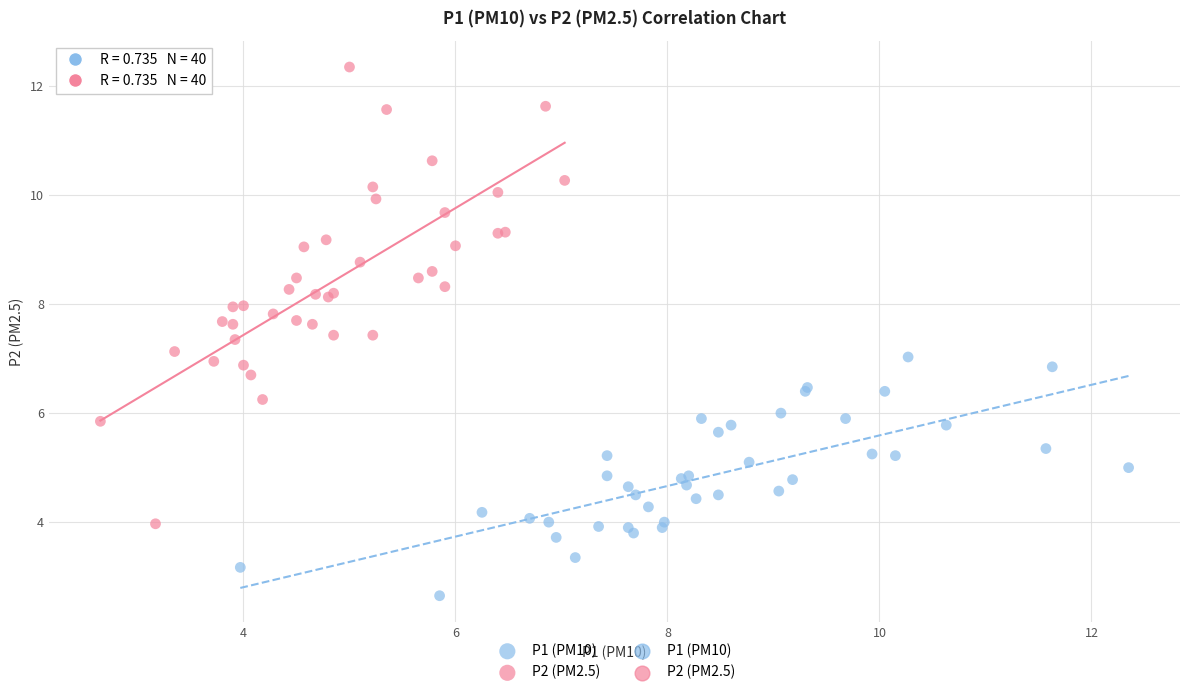

Which series reaches the maximum Y coordinate?

P2 (PM2.5)